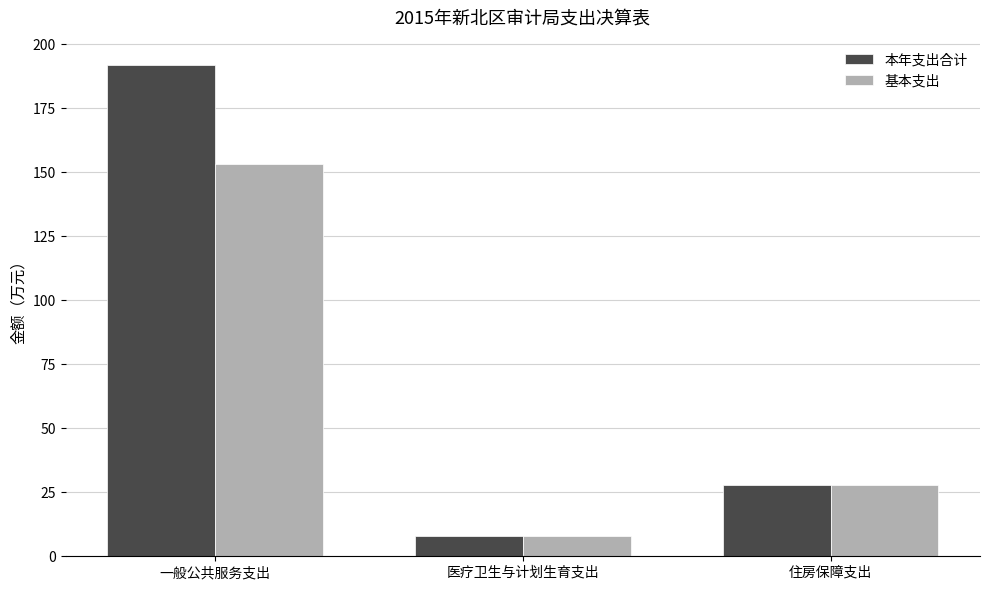

What is the spread (max minus min) of values at 一般公共服务支出?

38.5